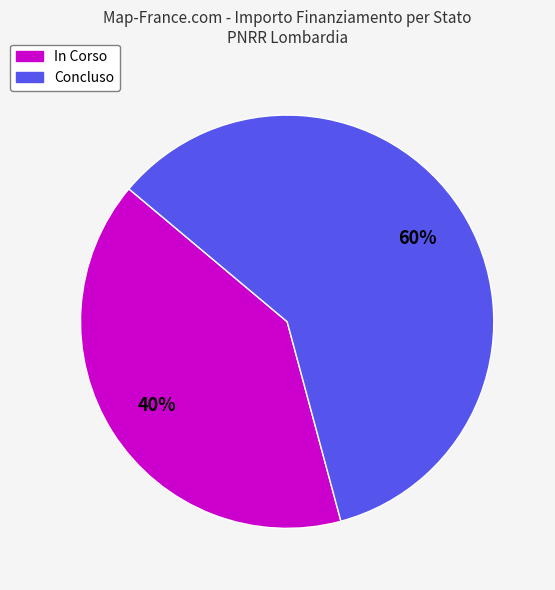

Rank the categories by value from highest to lowest.

Concluso, In Corso